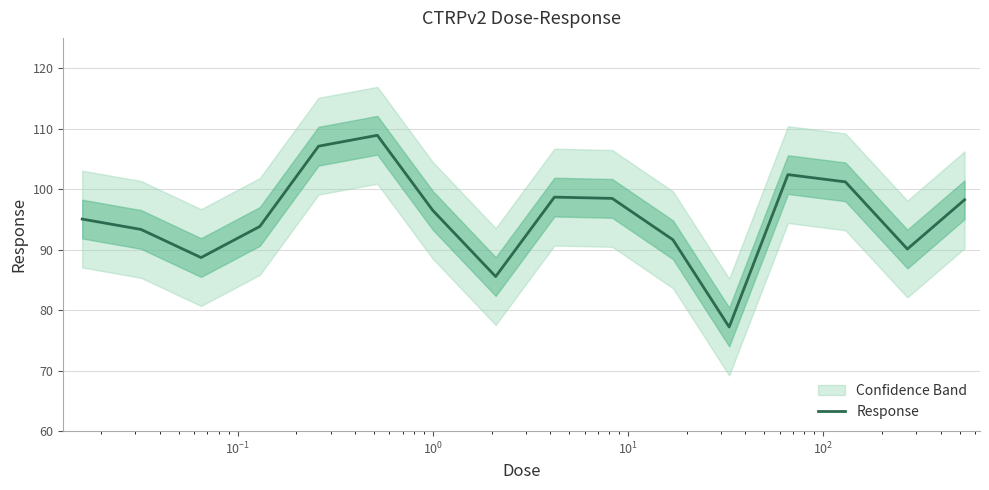

What is the maximum value for Response?

108.9